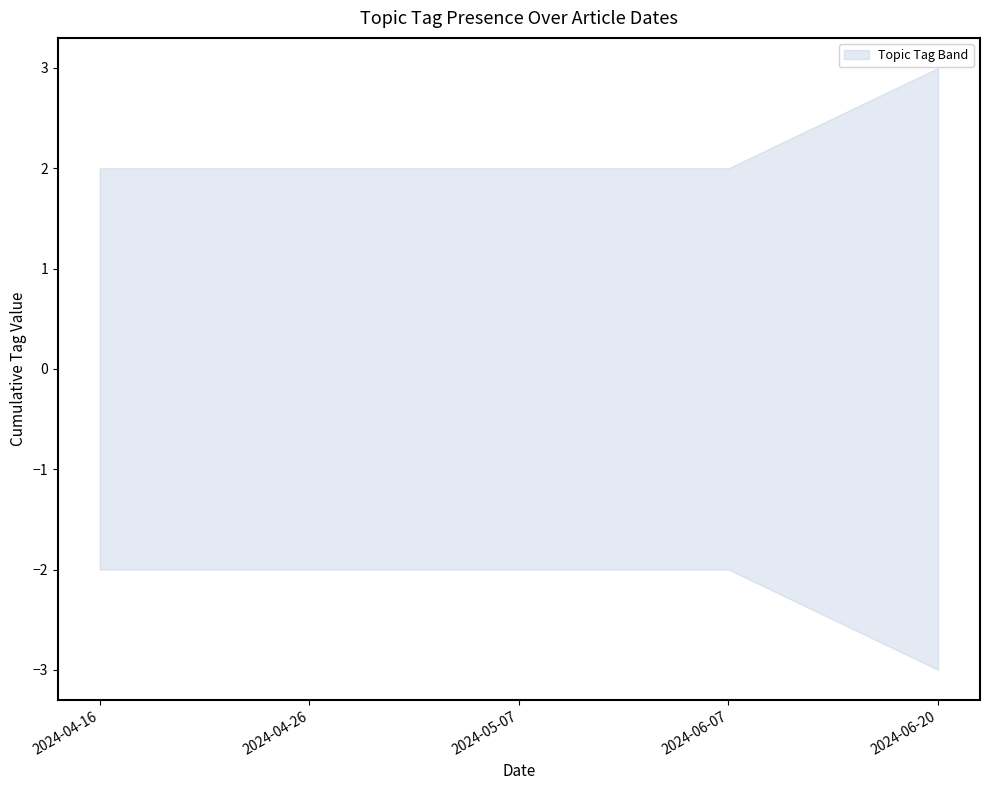

Which has a higher value, 2024-04-26 or 2024-06-07?

2024-04-26